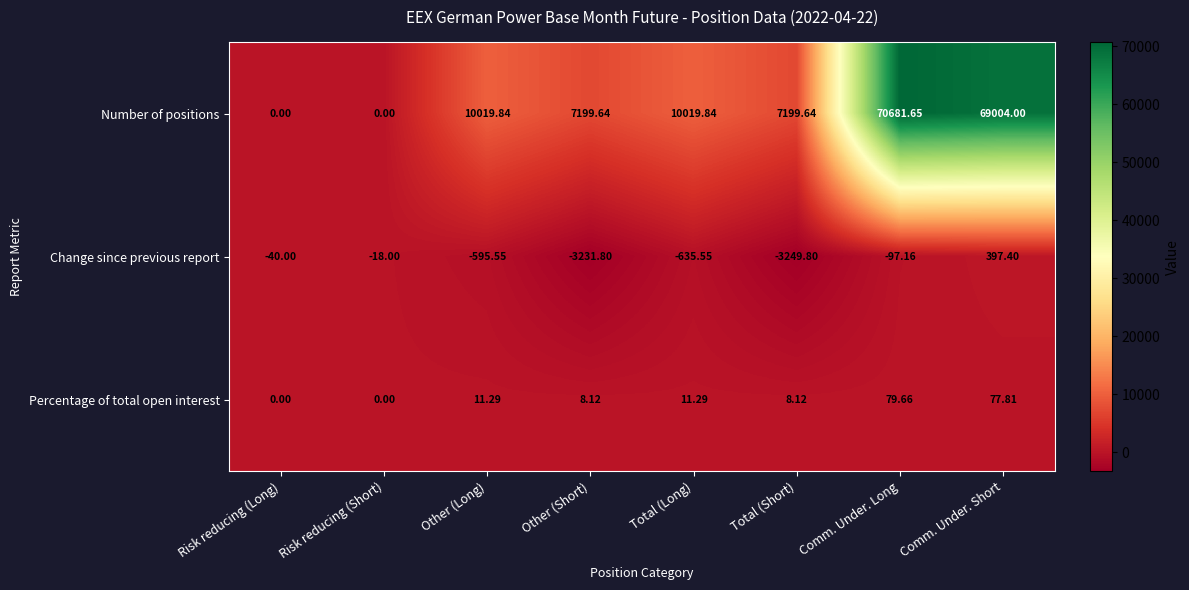

Rank the series by their maximum value, from lowest to highest.

Percentage of total open interest, Change since previous report, Number of positions